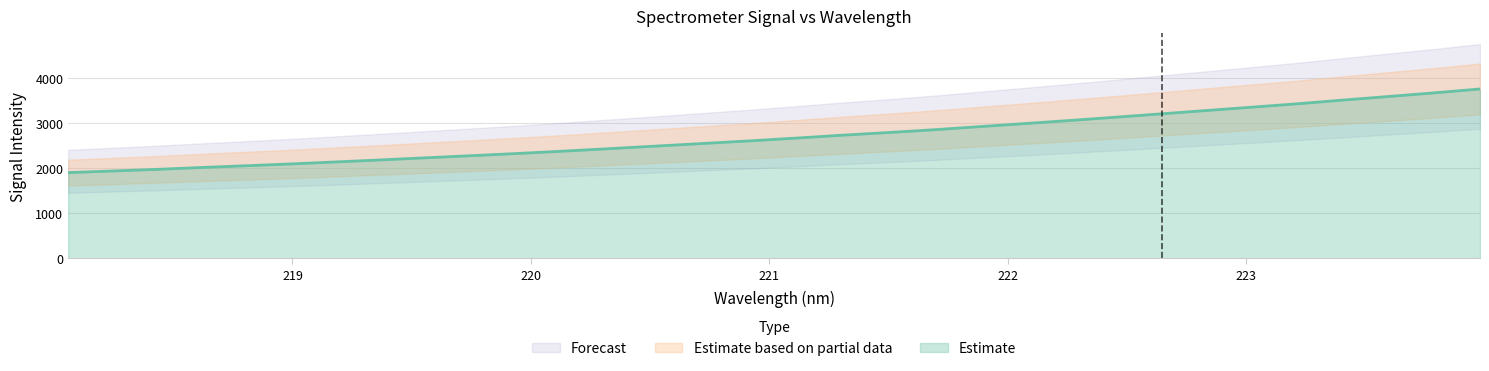

Rank the categories by value from highest to lowest.

223.9802, 223.7895, 223.5987, 223.408, 223.2172, 223.0264, 222.8355, 222.6447, 222.4538, 222.263, 222.0721, 221.8812, 221.6902, 221.4993, 221.3083, 221.1174, 220.9264, 220.7354, 220.5444, 220.3533, 220.1623, 219.9712, 219.7801, 219.589, 219.3979, 219.2067, 219.0156, 218.8244, 218.6332, 218.442, 218.2508, 218.0596